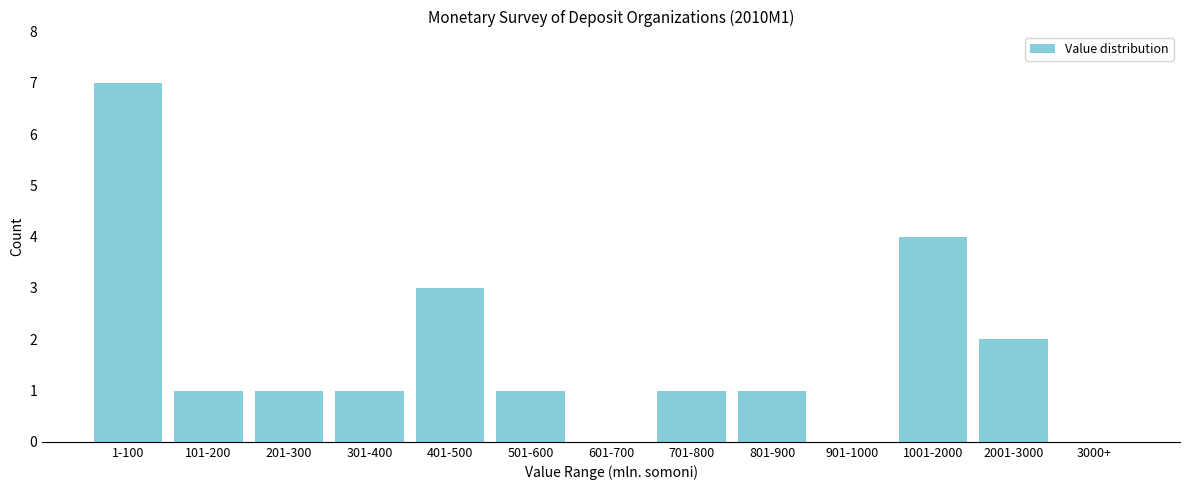

Reading left to right, list all the values displayed in this chart.

1-100=7	101-200=1	201-300=1	301-400=1	401-500=3	501-600=1	601-700=0	701-800=1	801-900=1	901-1000=0	1001-2000=4	2001-3000=2	3000+=0